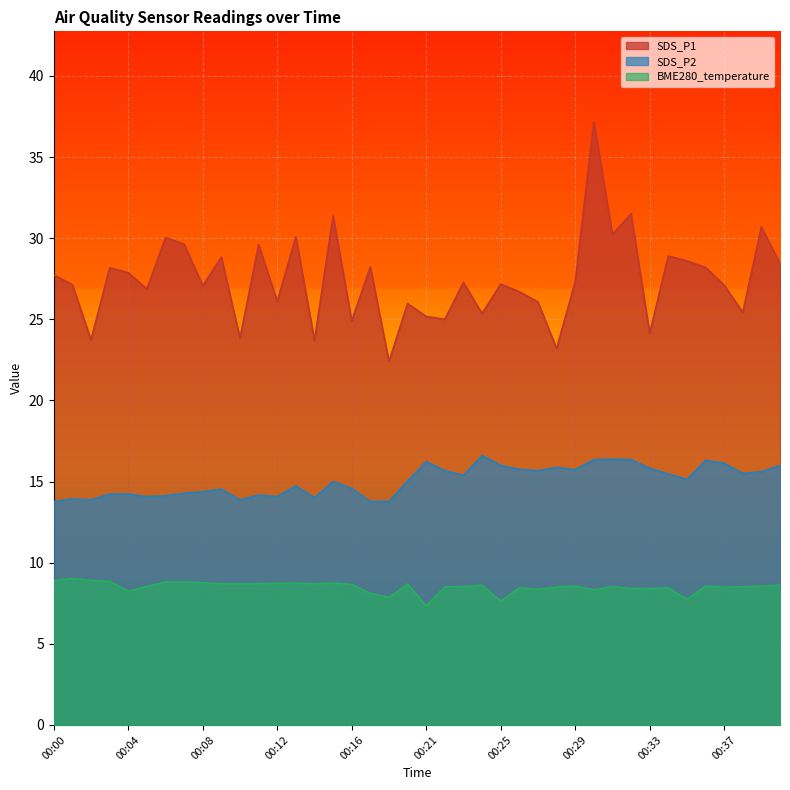

What is the total value across all series at 00:14?

46.4